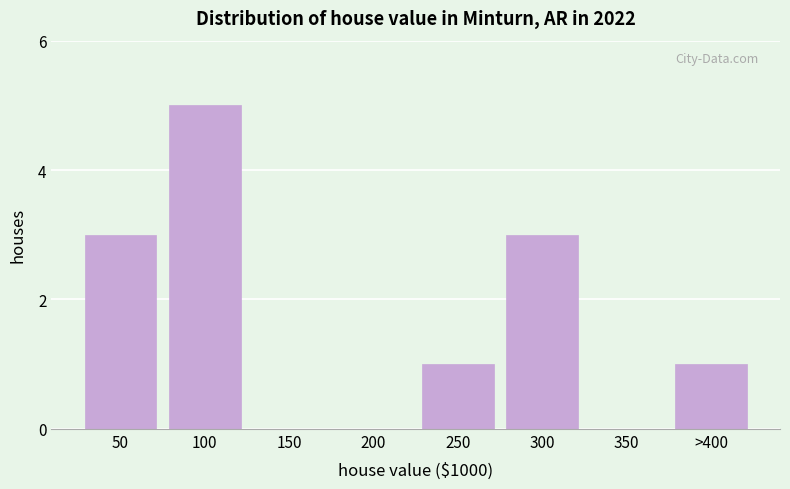

Reading left to right, extract all data points from this chart.

50=3	100=5	150=0	200=0	250=1	300=3	350=0	>400=1